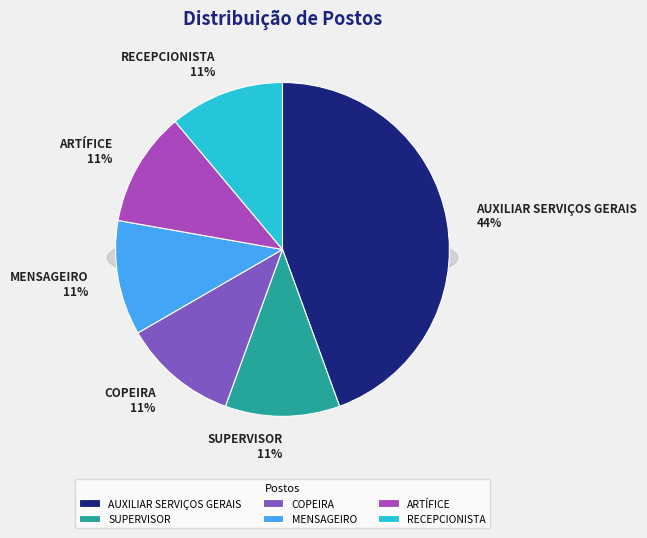

How many segments does this pie chart have?

6